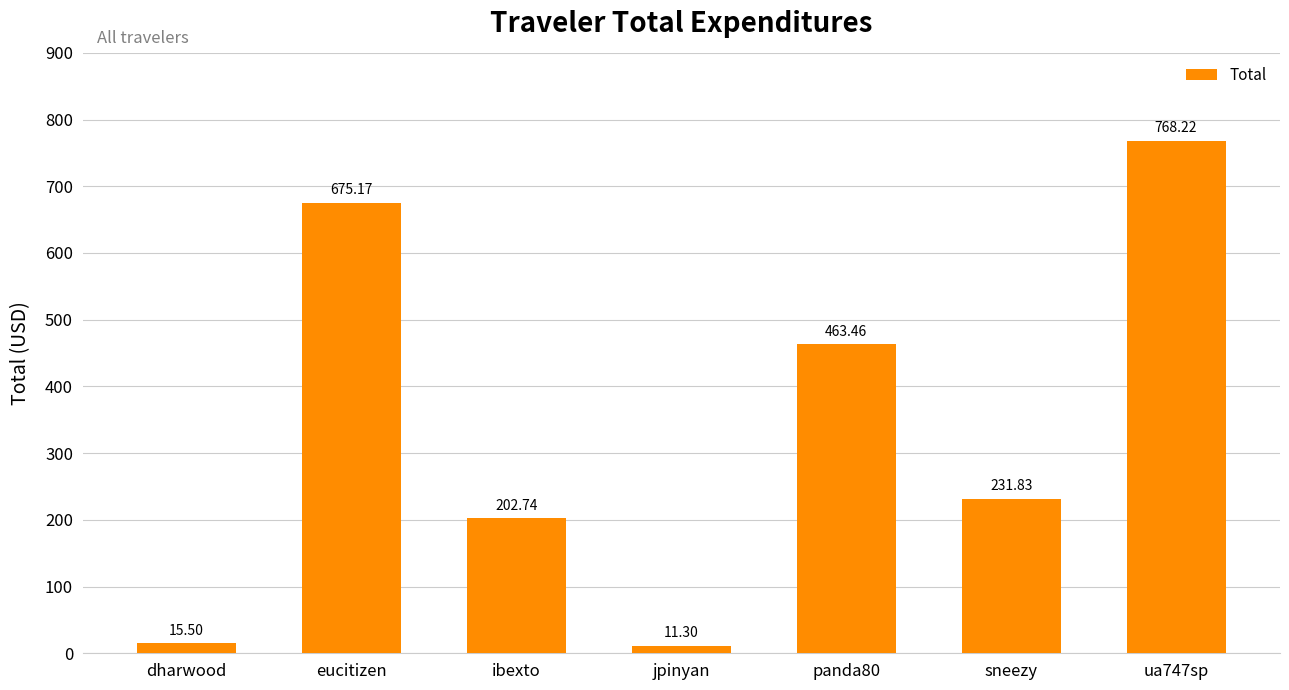

Between dharwood and panda80, which is larger?

panda80